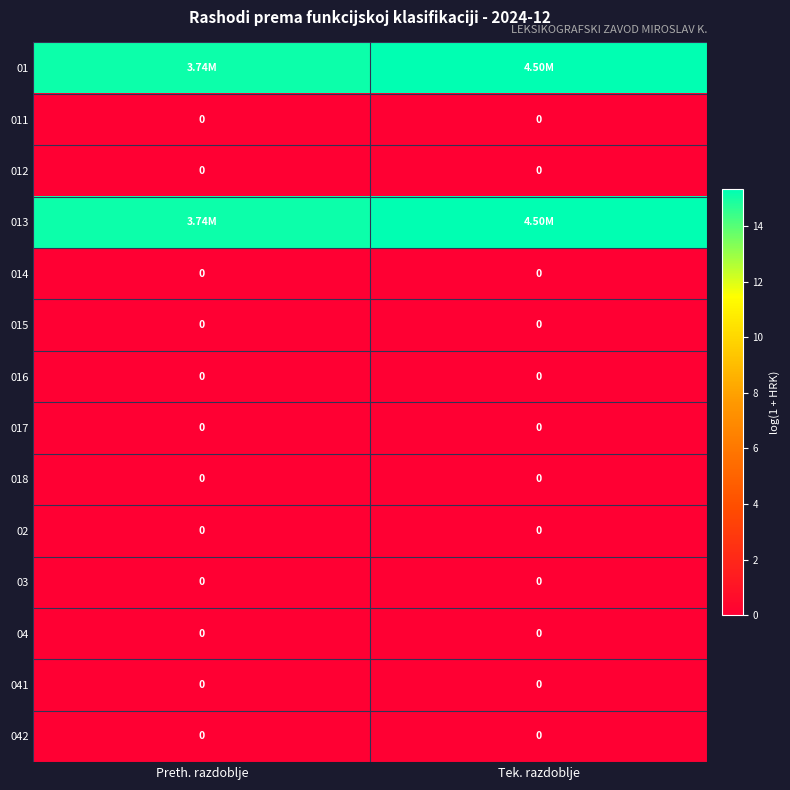

Is it true that 04 equals 0.0 at Preth. razdoblje?

True